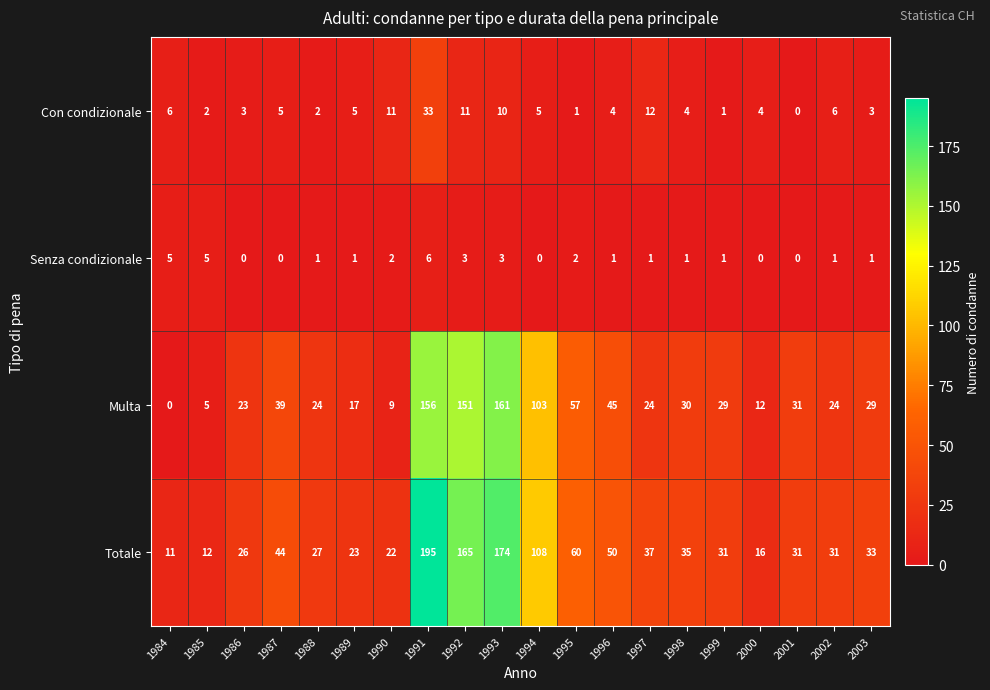

Where does the Senza condizionale series first go above 1?

1984